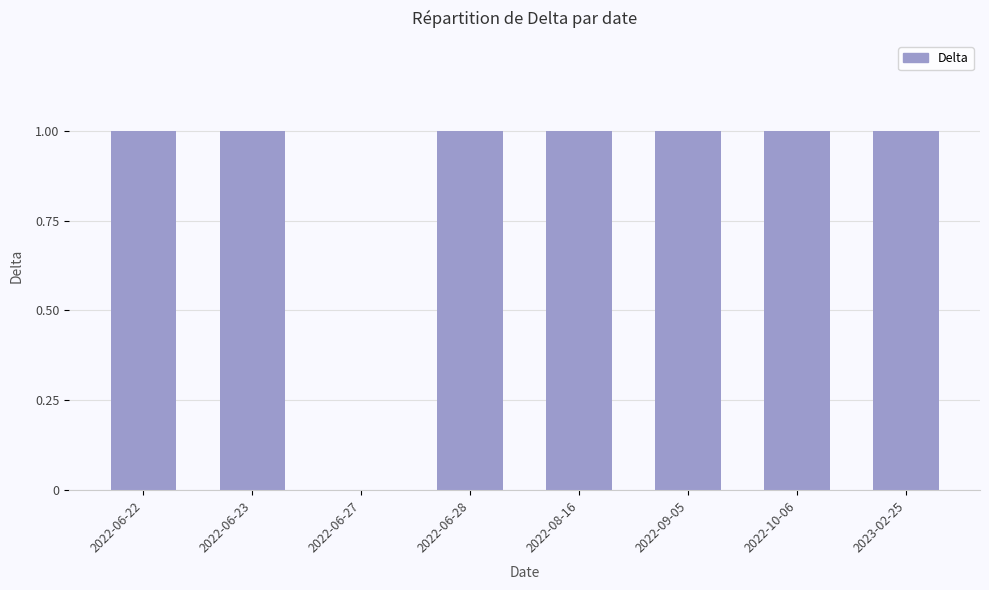

Which has a higher value, 2022-06-27 or 2022-06-23?

2022-06-23